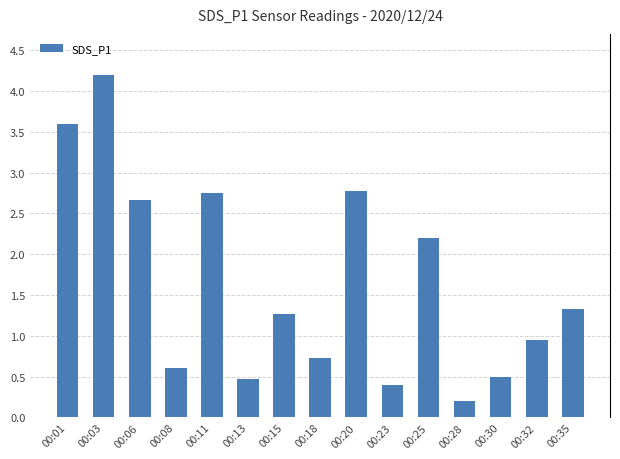

Reading left to right, what are all the values shown in this chart?

3.6	4.2	2.7	0.6	2.8	0.5	1.3	0.7	2.8	0.4	2.2	0.2	0.5	0.9	1.3